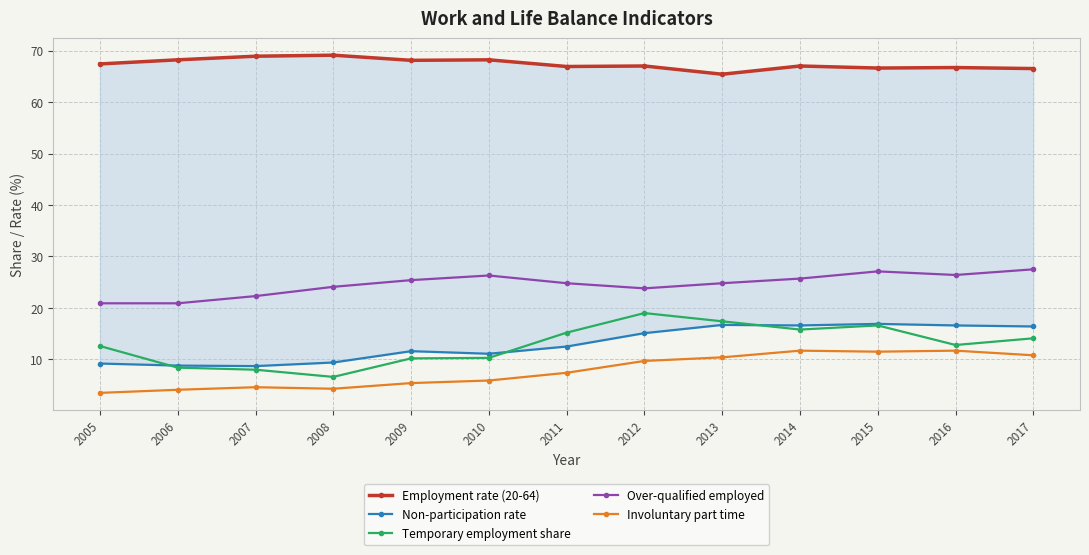

True or false: Employment rate (20-64) and Over-qualified employed intersect in this chart.

False